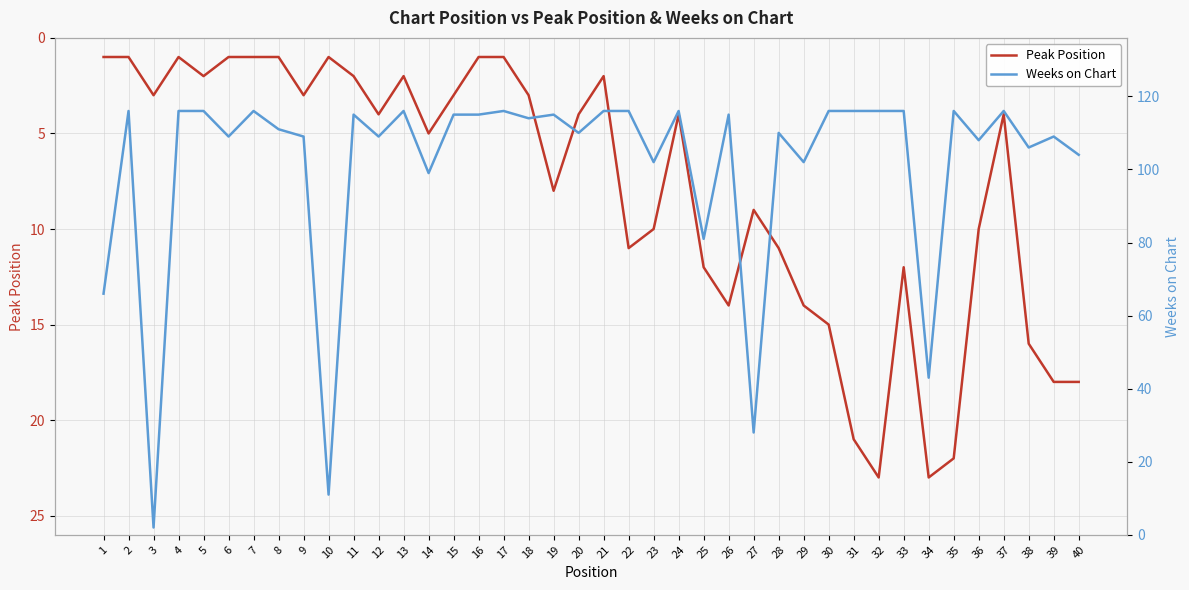

Does the chart have visible grid lines?

Yes